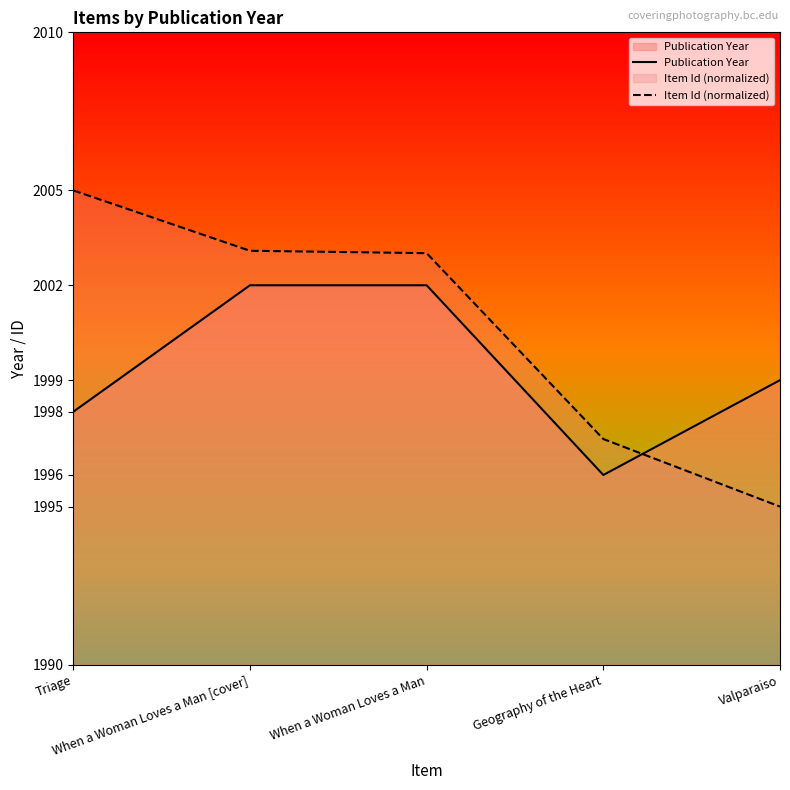

What is the value of the Publication Year point at the 3rd from the left?

2002.0